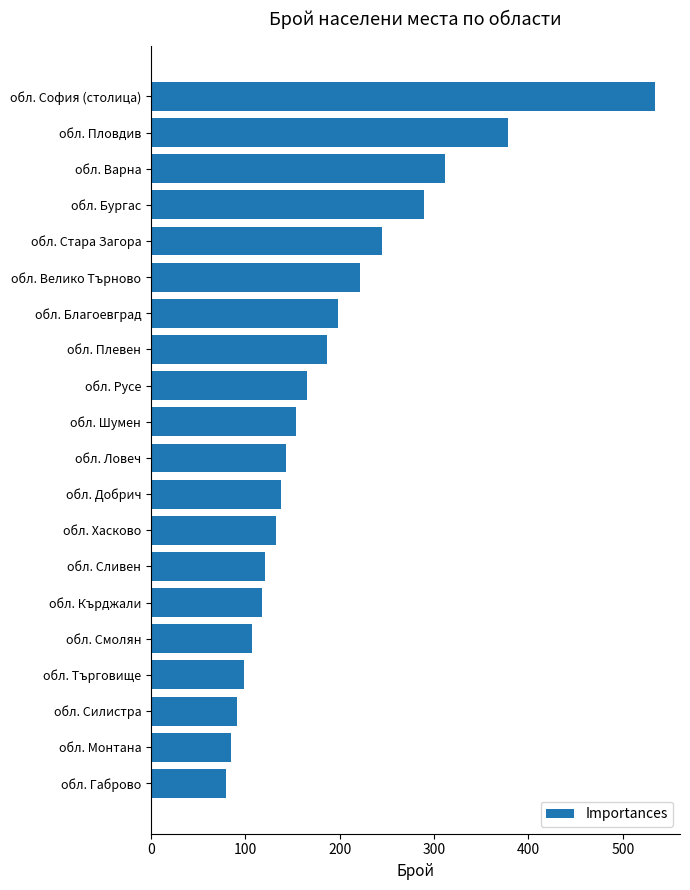

What is the average value?

190